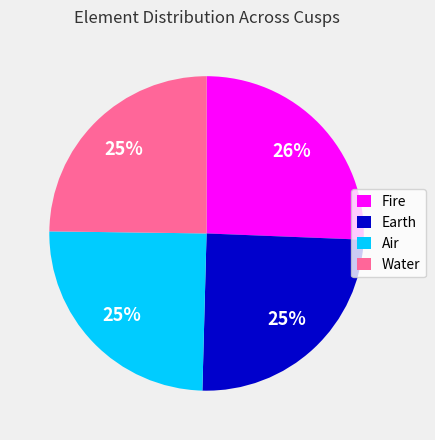

To the nearest percent, what portion does Air represent?

25%